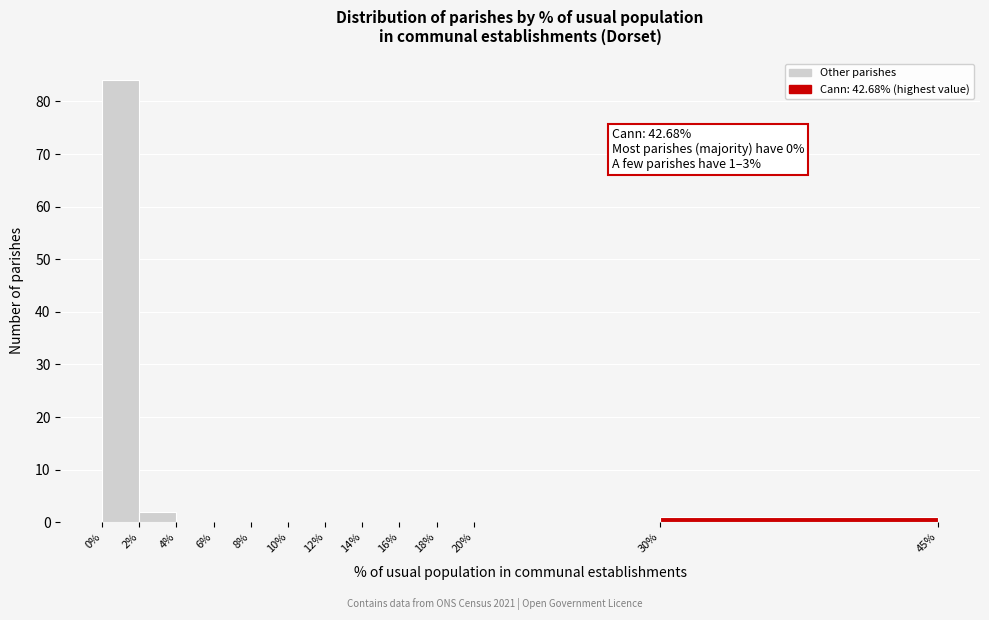

Which range on the x-axis has the tallest bar?

0% to 2%